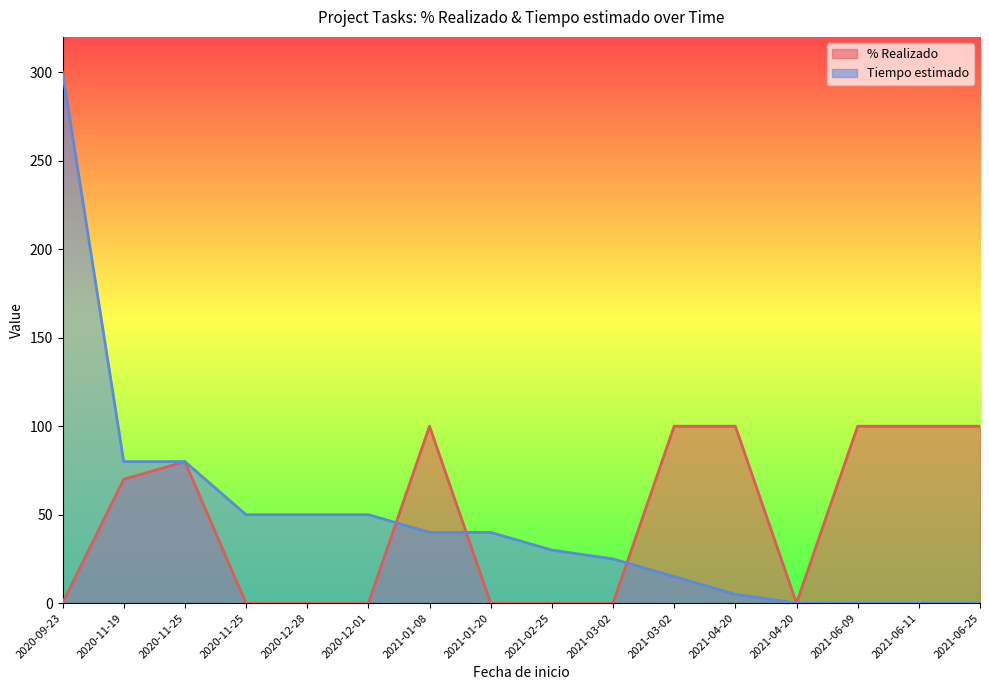

Rank the categories by Tiempo estimado value from highest to lowest.

2020-09-23, 2020-11-19, 2020-11-25, 2020-11-25, 2020-12-28, 2020-12-01, 2021-01-08, 2021-01-20, 2021-02-25, 2021-03-02, 2021-03-02, 2021-04-20, 2021-04-20, 2021-06-09, 2021-06-11, 2021-06-25